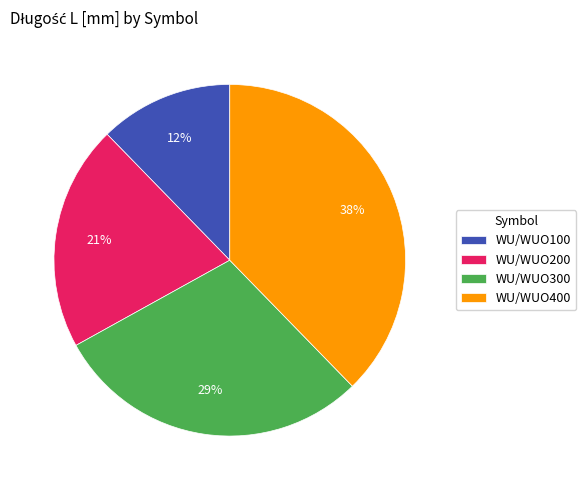

Between WU/WUO100 and WU/WUO200, which is larger?

WU/WUO200